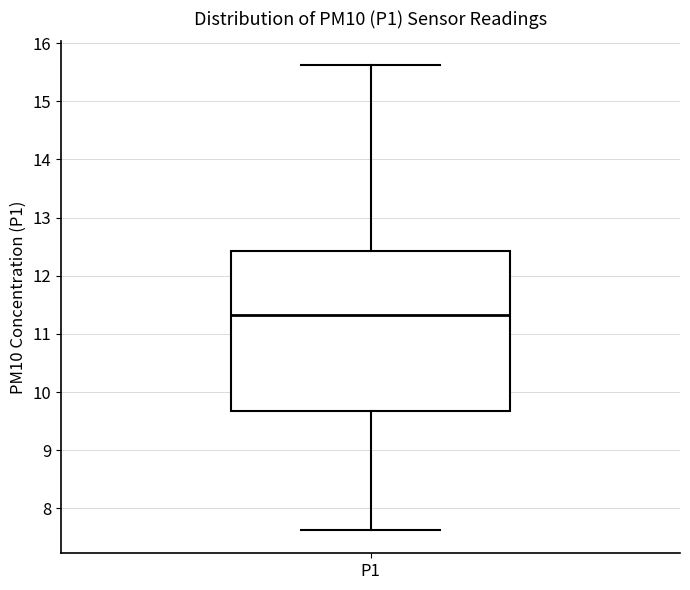

Where does the upper whisker of the box for P1 end on the y-axis? The values are not printed on the chart, so give them approximately, as read against the axis.

15.6